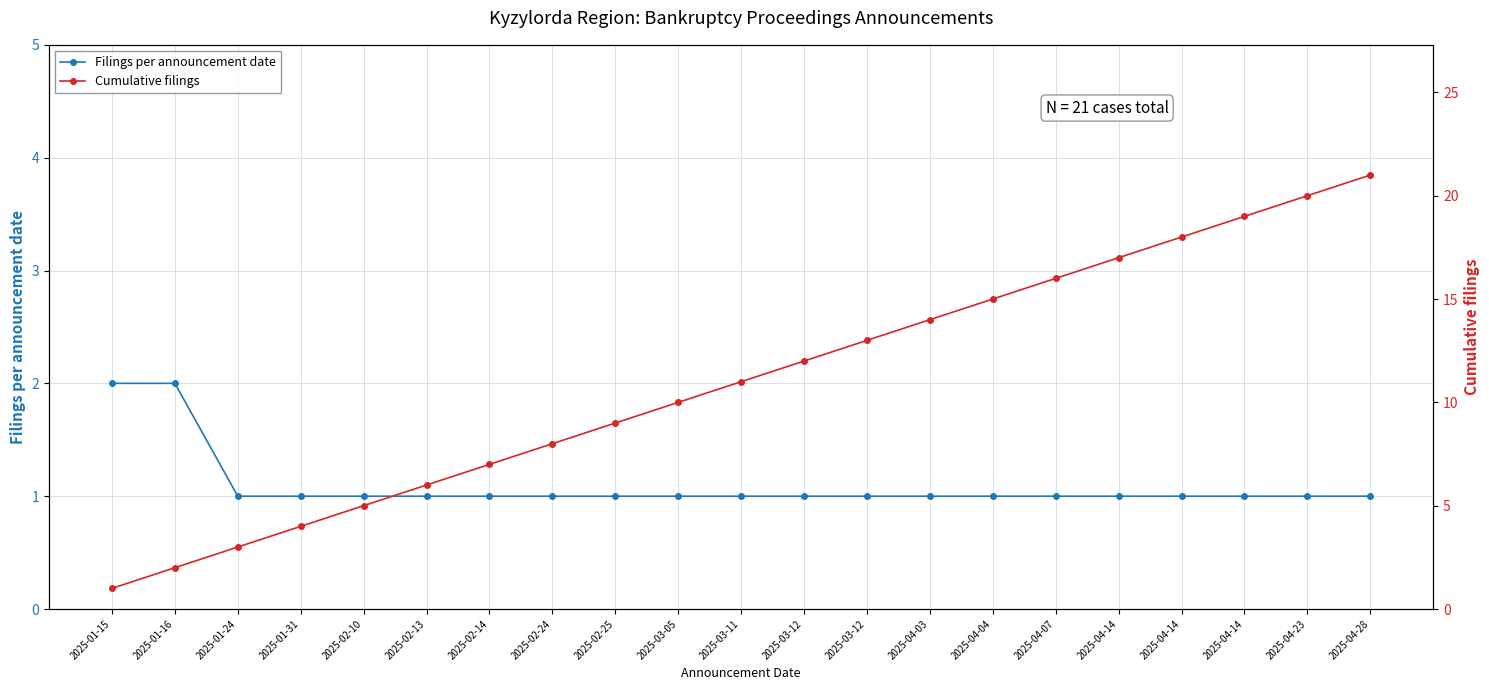

Rank the series at 2025-03-11 from lowest to highest value.

Filings per announcement date, Cumulative filings